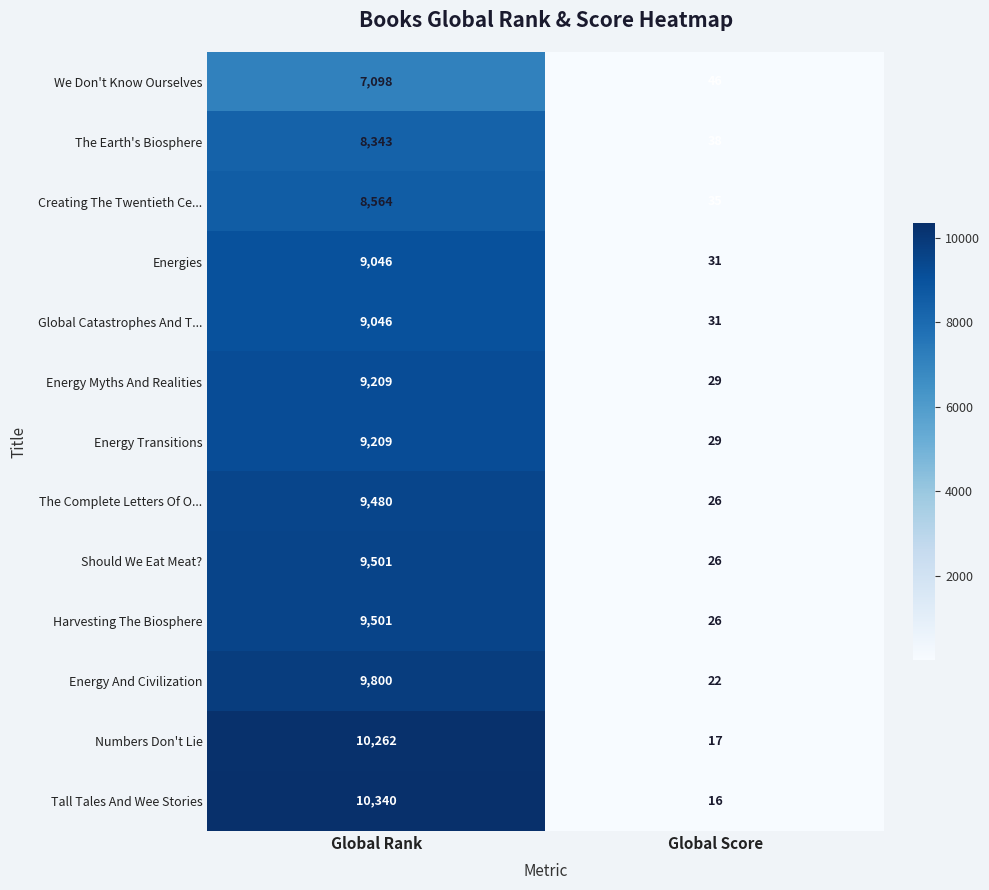

Read the Creating The Twentieth Ce... value at Global Score.

35